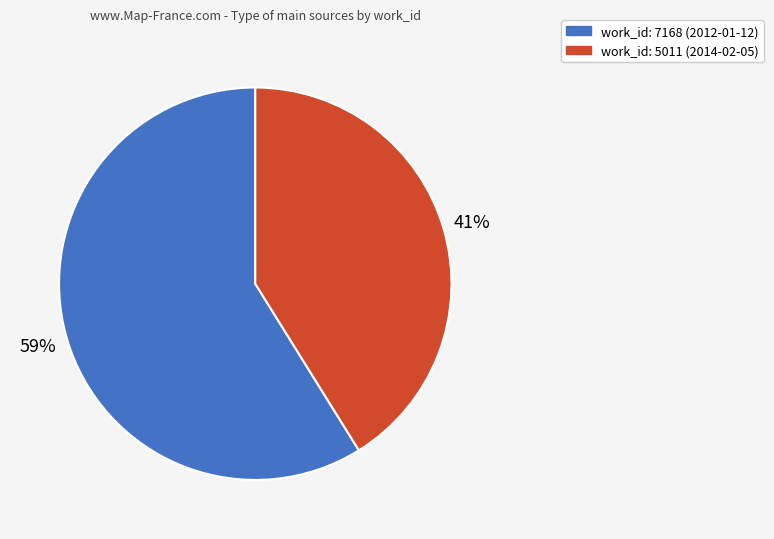

To the nearest percent, what is the difference between the largest and smallest slice percentages?

18%